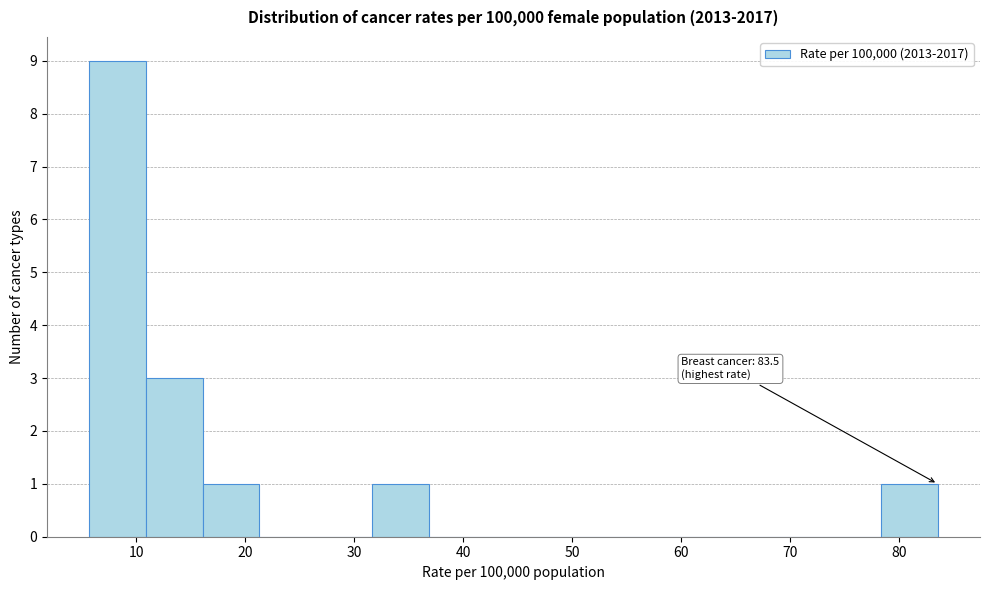

Over which range of the x-axis is the bar tallest?

6 to 11